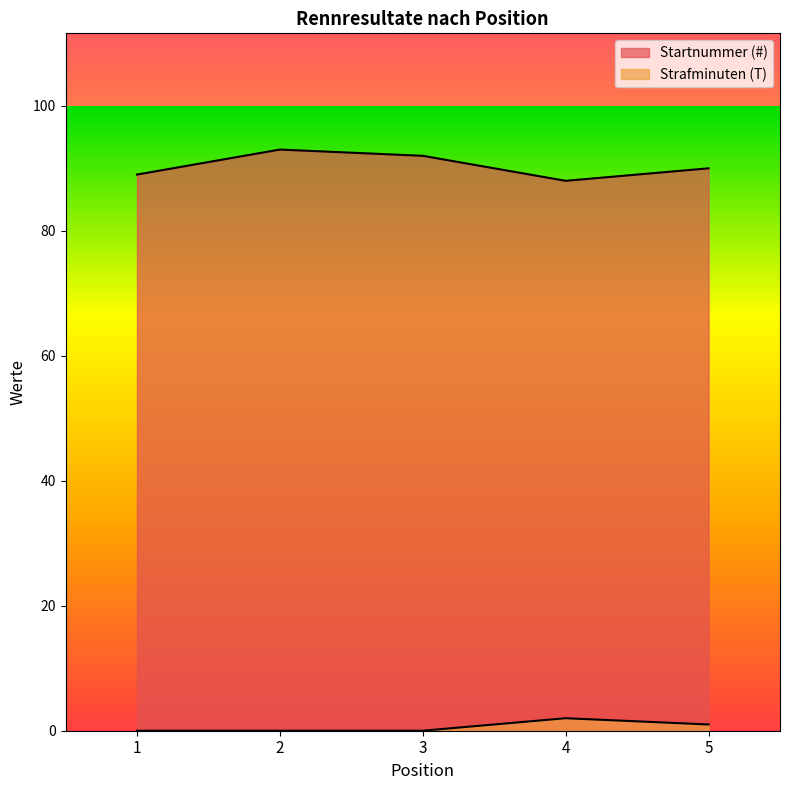

Where is the first local maximum for Startnummer (#)?

2